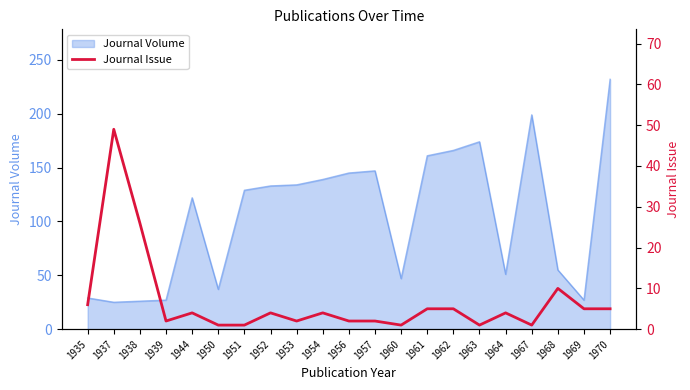

What is the maximum value for Journal Volume?

232